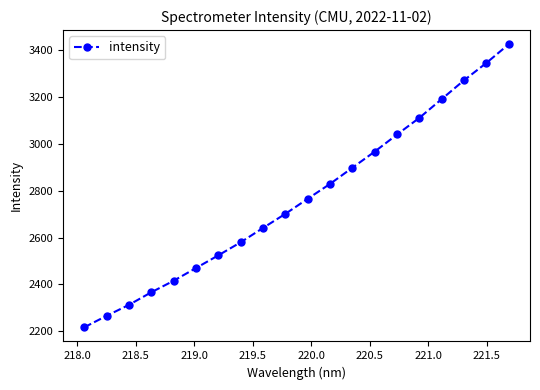

What is the value of the 20th point from the left?

3424.4